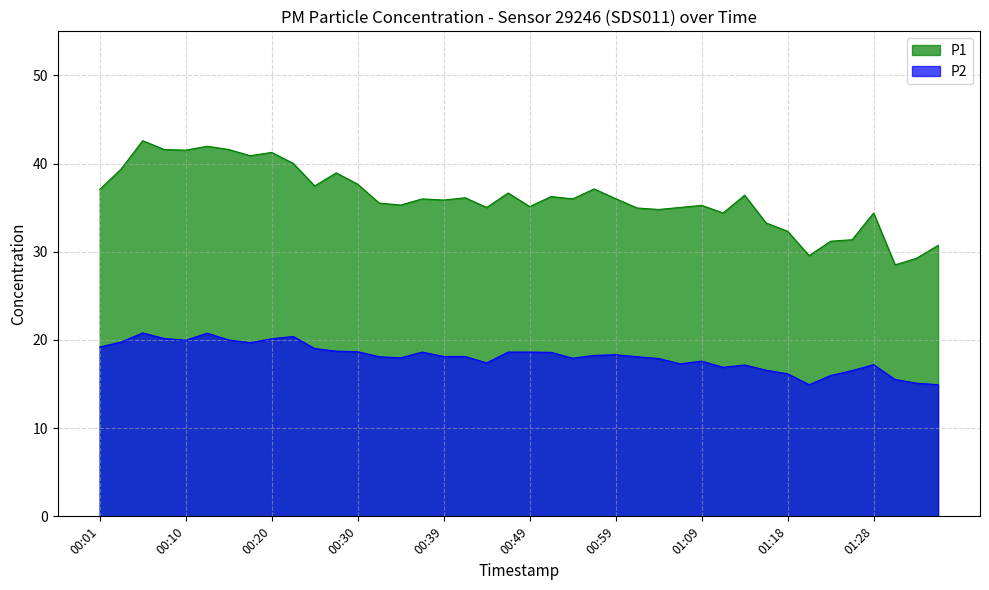

Reading left to right, extract all data points from this chart.

P1: 37.1	39.4	42.6	41.6	41.5	42.0	41.6	40.9	41.3	40.0	37.5	39.0	37.7	35.5	35.3	36.0	35.9	36.1	35.0	36.7	35.1	36.3	36.0	37.1	36.0	35.0	34.8	35.0	35.3	34.4	36.4	33.3	32.3	29.6	31.2	31.4	34.4	28.5	29.3	30.7
P2: 19.2	19.8	20.8	20.2	20.0	20.8	20.0	19.7	20.1	20.4	19.0	18.7	18.7	18.1	18.0	18.6	18.1	18.1	17.4	18.6	18.6	18.6	17.9	18.2	18.3	18.1	17.9	17.3	17.6	16.9	17.2	16.6	16.2	14.9	16.0	16.5	17.2	15.5	15.1	14.9